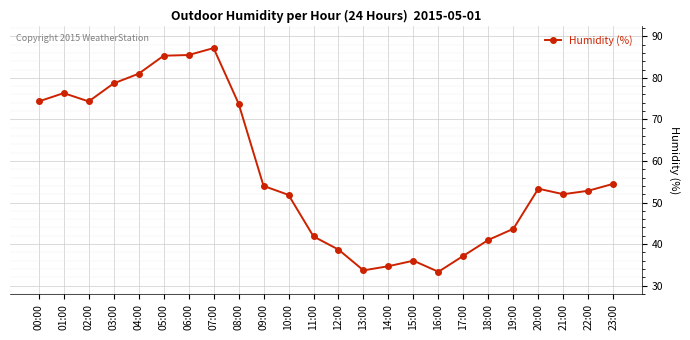

The value at 17:00 is 59.6. True or false?

False